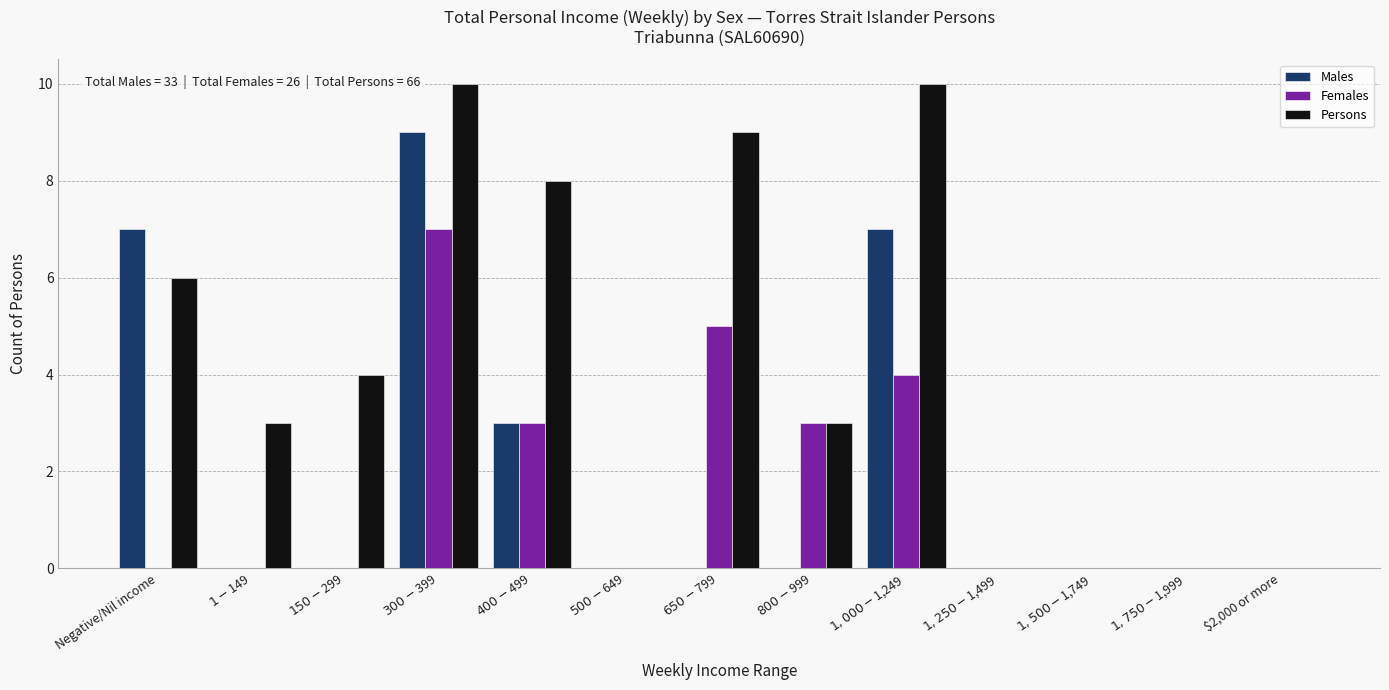

True or false: Males has a value of 0 at $2,000 or more.

True